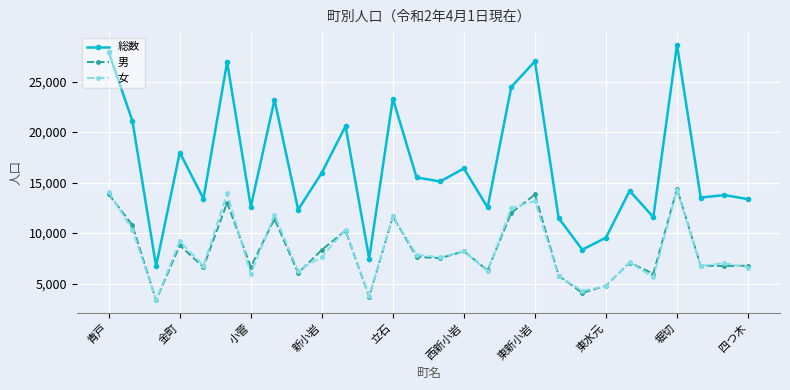

What is the value of the 女 point at the 5th from the left?

6776